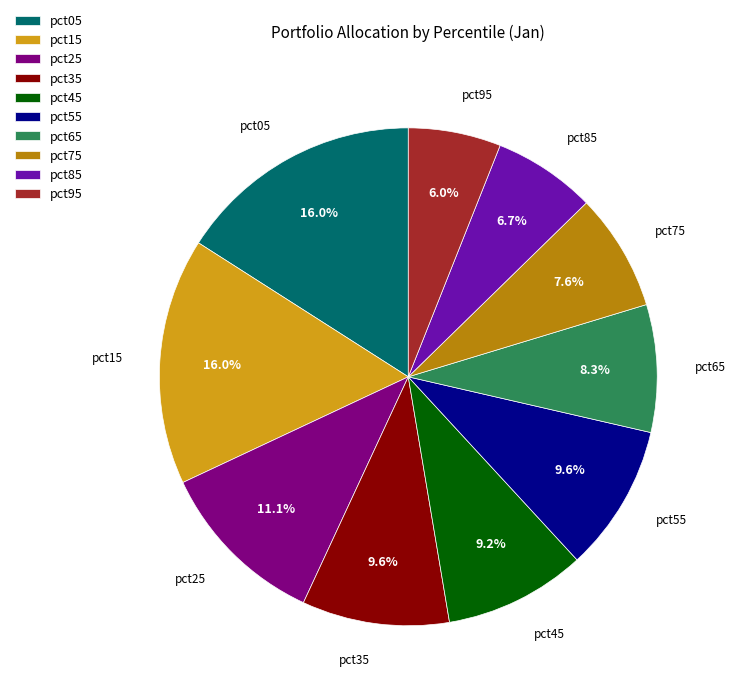

To the nearest percent, what is the difference between the largest and smallest slice percentages?

10%